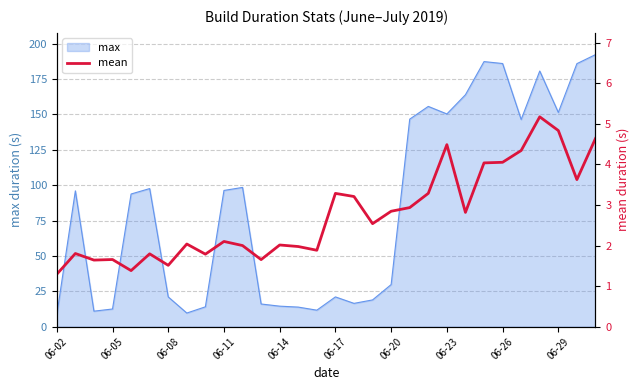

The value of max at 06-29 is 257.3. True or false?

False